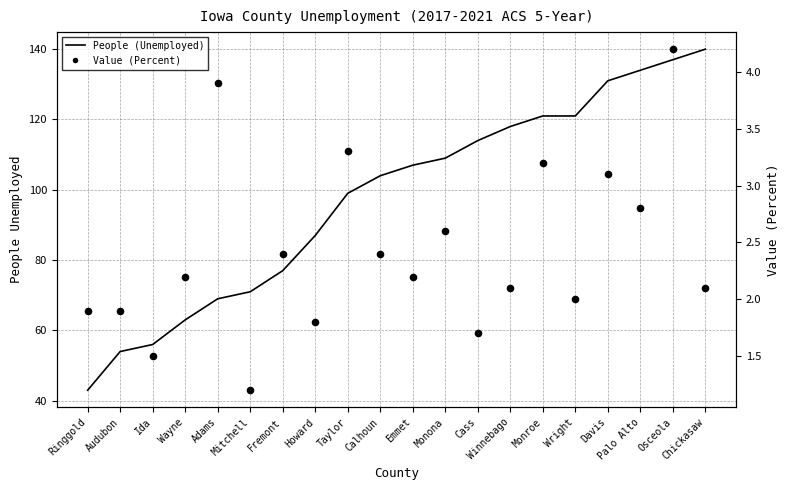

Which series contains the highest Y value?

People (Unemployed)